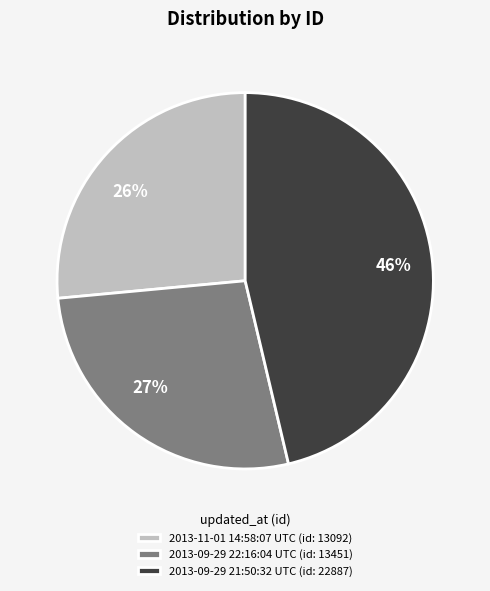

Which slice is the smallest?

2013-11-01 14:58:07 UTC